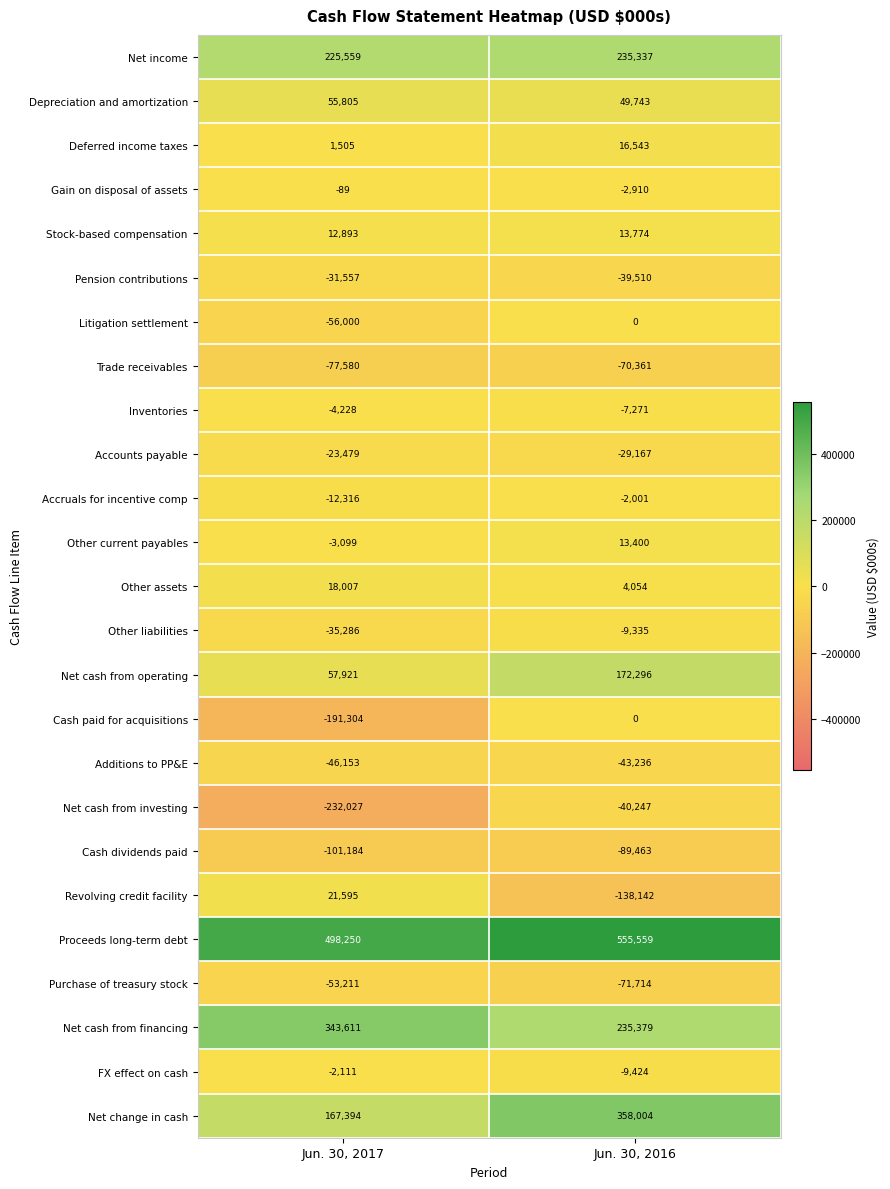

Which series has the widest spread of values?

Net cash from investing